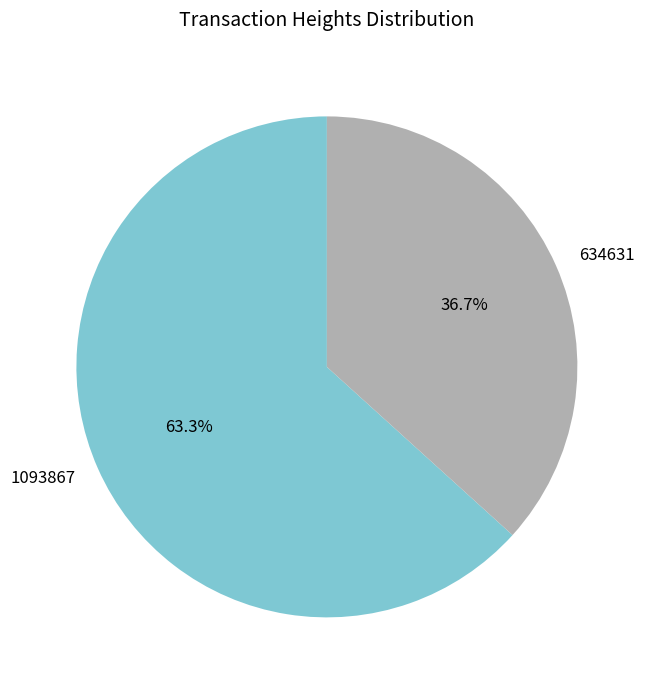

Does any single category account for the majority?

Yes